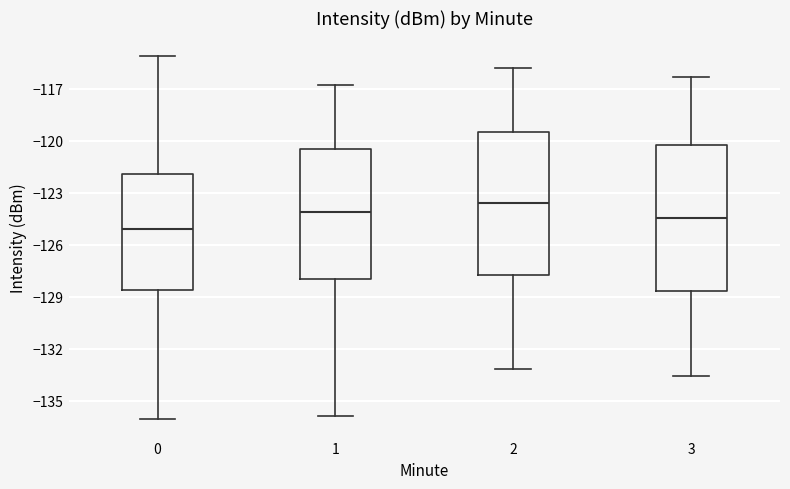

Reading left to right, transcribe this box plot: for each box, give where its median line is, the range the box spans, and where its two whiskers end, as read against the y-axis. The values are not printed on the chart, so give them approximately, as read against the axis.

0: median -125.0, box -128.5 to -122.0, whiskers -136.0 to -115.0
1: median -124.0, box -128.0 to -120.5, whiskers -136.0 to -117.0
2: median -123.5, box -127.5 to -119.5, whiskers -133.0 to -116.0
3: median -124.5, box -128.5 to -120.0, whiskers -133.5 to -116.5